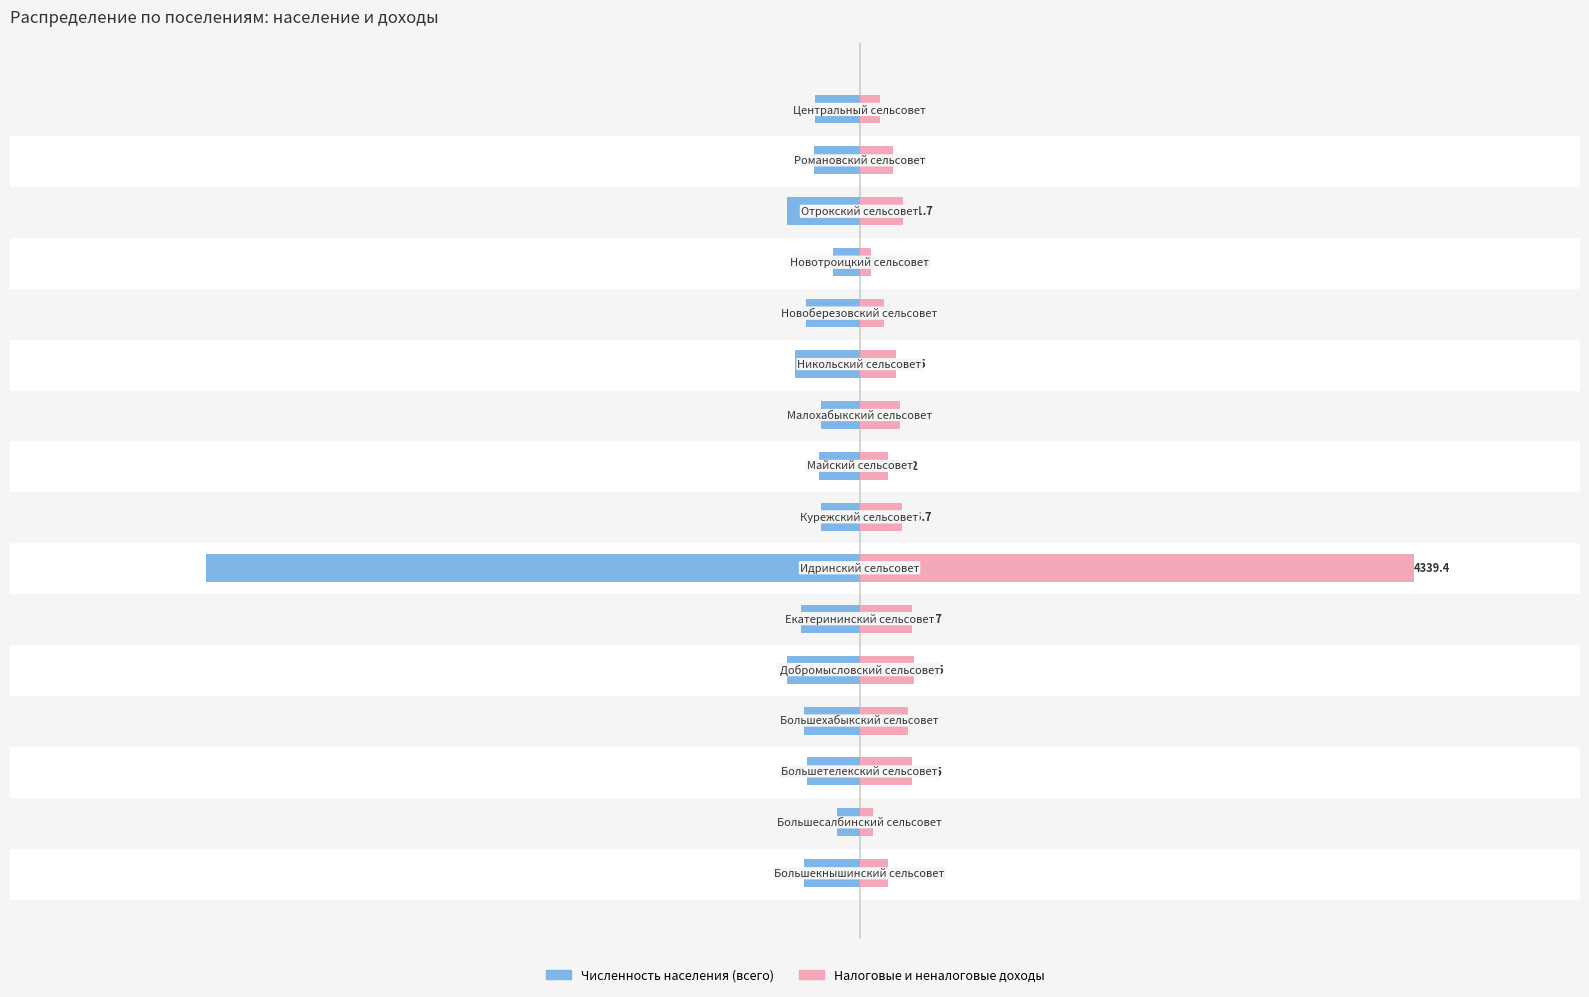

What is the difference between the maximum and second lowest values in the Налоговые и неналоговые доходы series?

4236.0